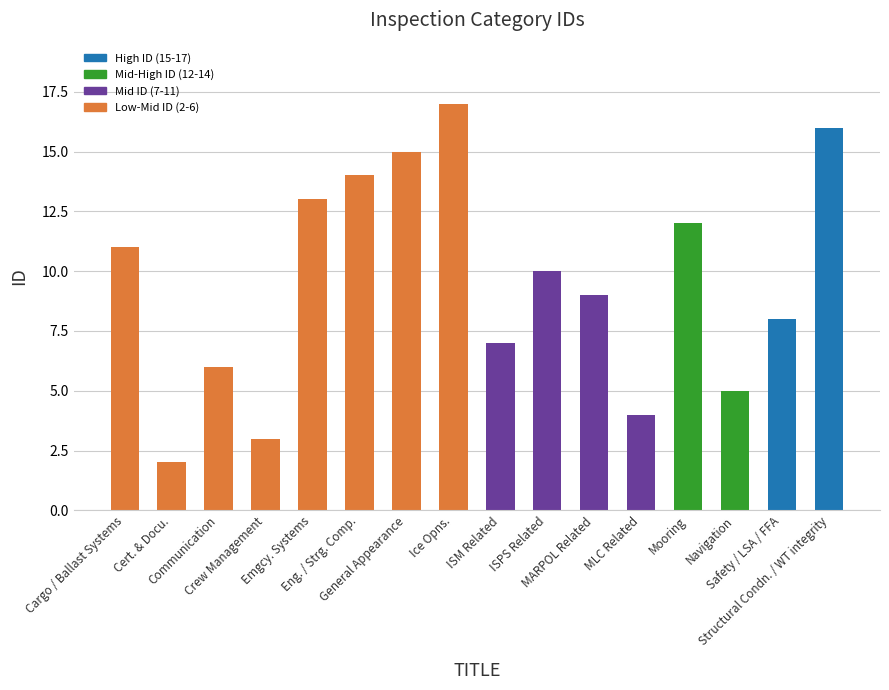

Between ISPS Related and Mooring, which is larger?

Mooring